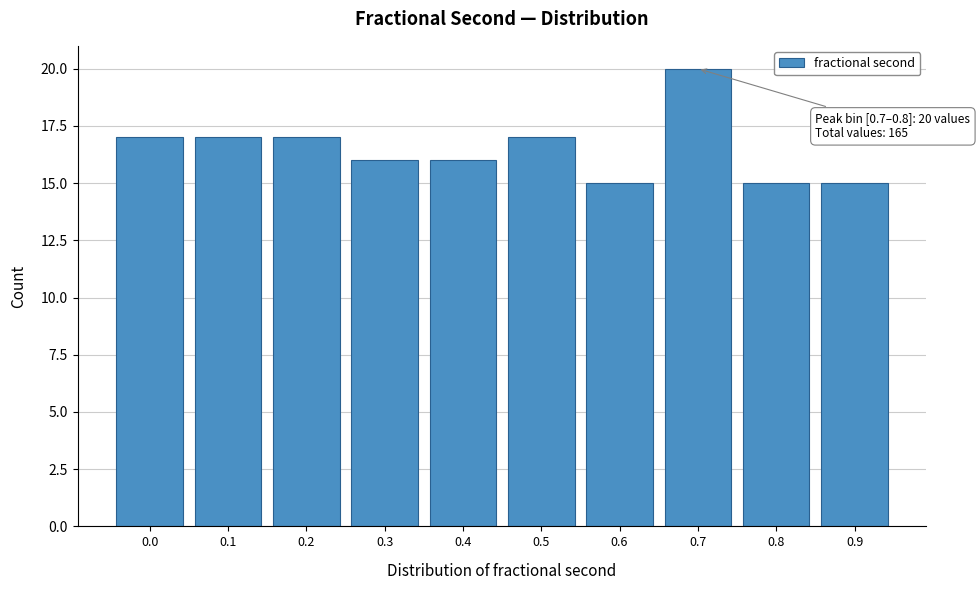

Reading right to left, list all the values displayed in this chart.

0.9=15	0.8=15	0.7=20	0.6=15	0.5=17	0.4=16	0.3=16	0.2=17	0.1=17	0.0=17